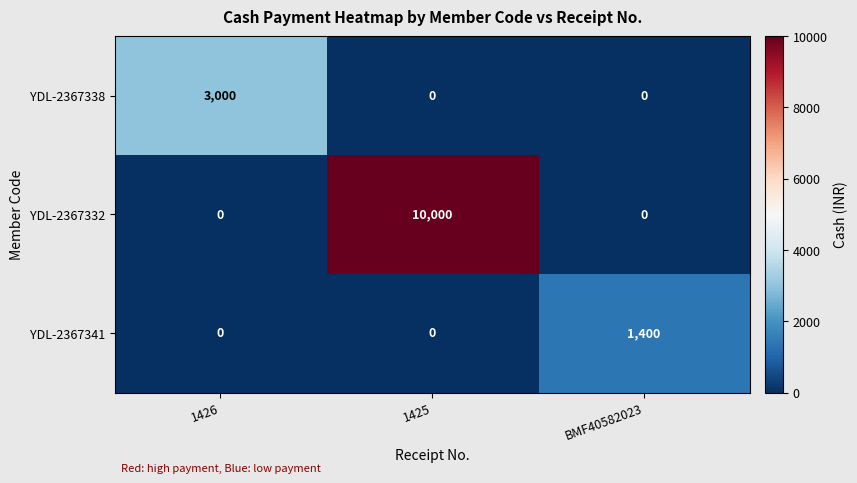

The value of YDL-2367341 at 1426 is 0. True or false?

True